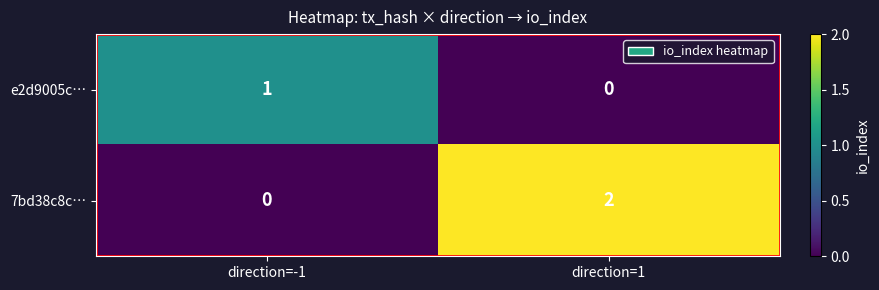

At which category is the sum across all series the highest?

direction=1